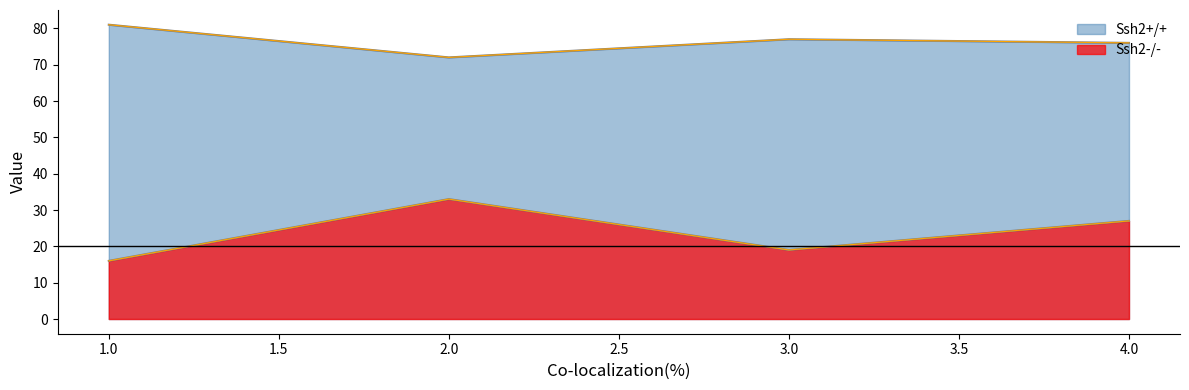

At 1, list the series in order from largest to smallest.

Ssh2+/+, Ssh2-/-